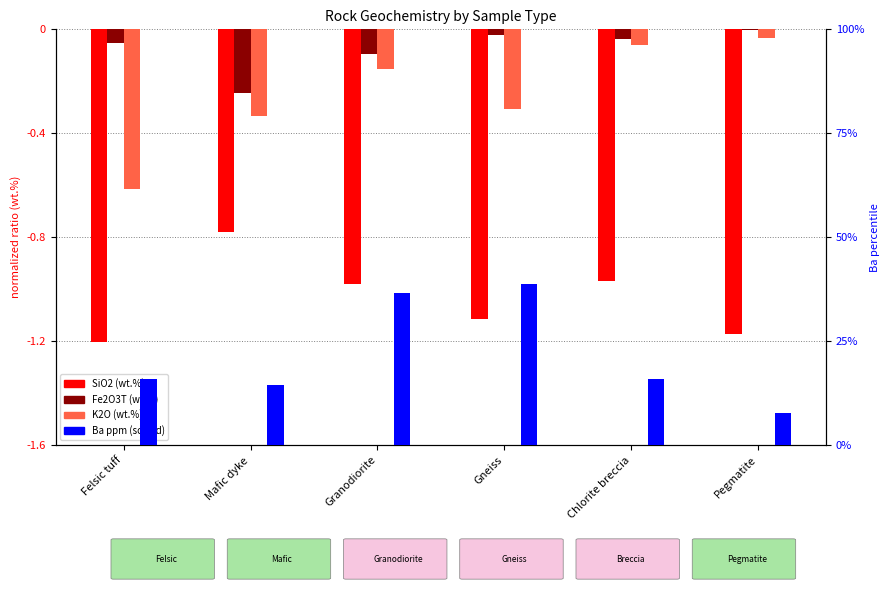

Which series changed the most between Chlorite breccia and Pegmatite?

Ba (ppm, scaled)